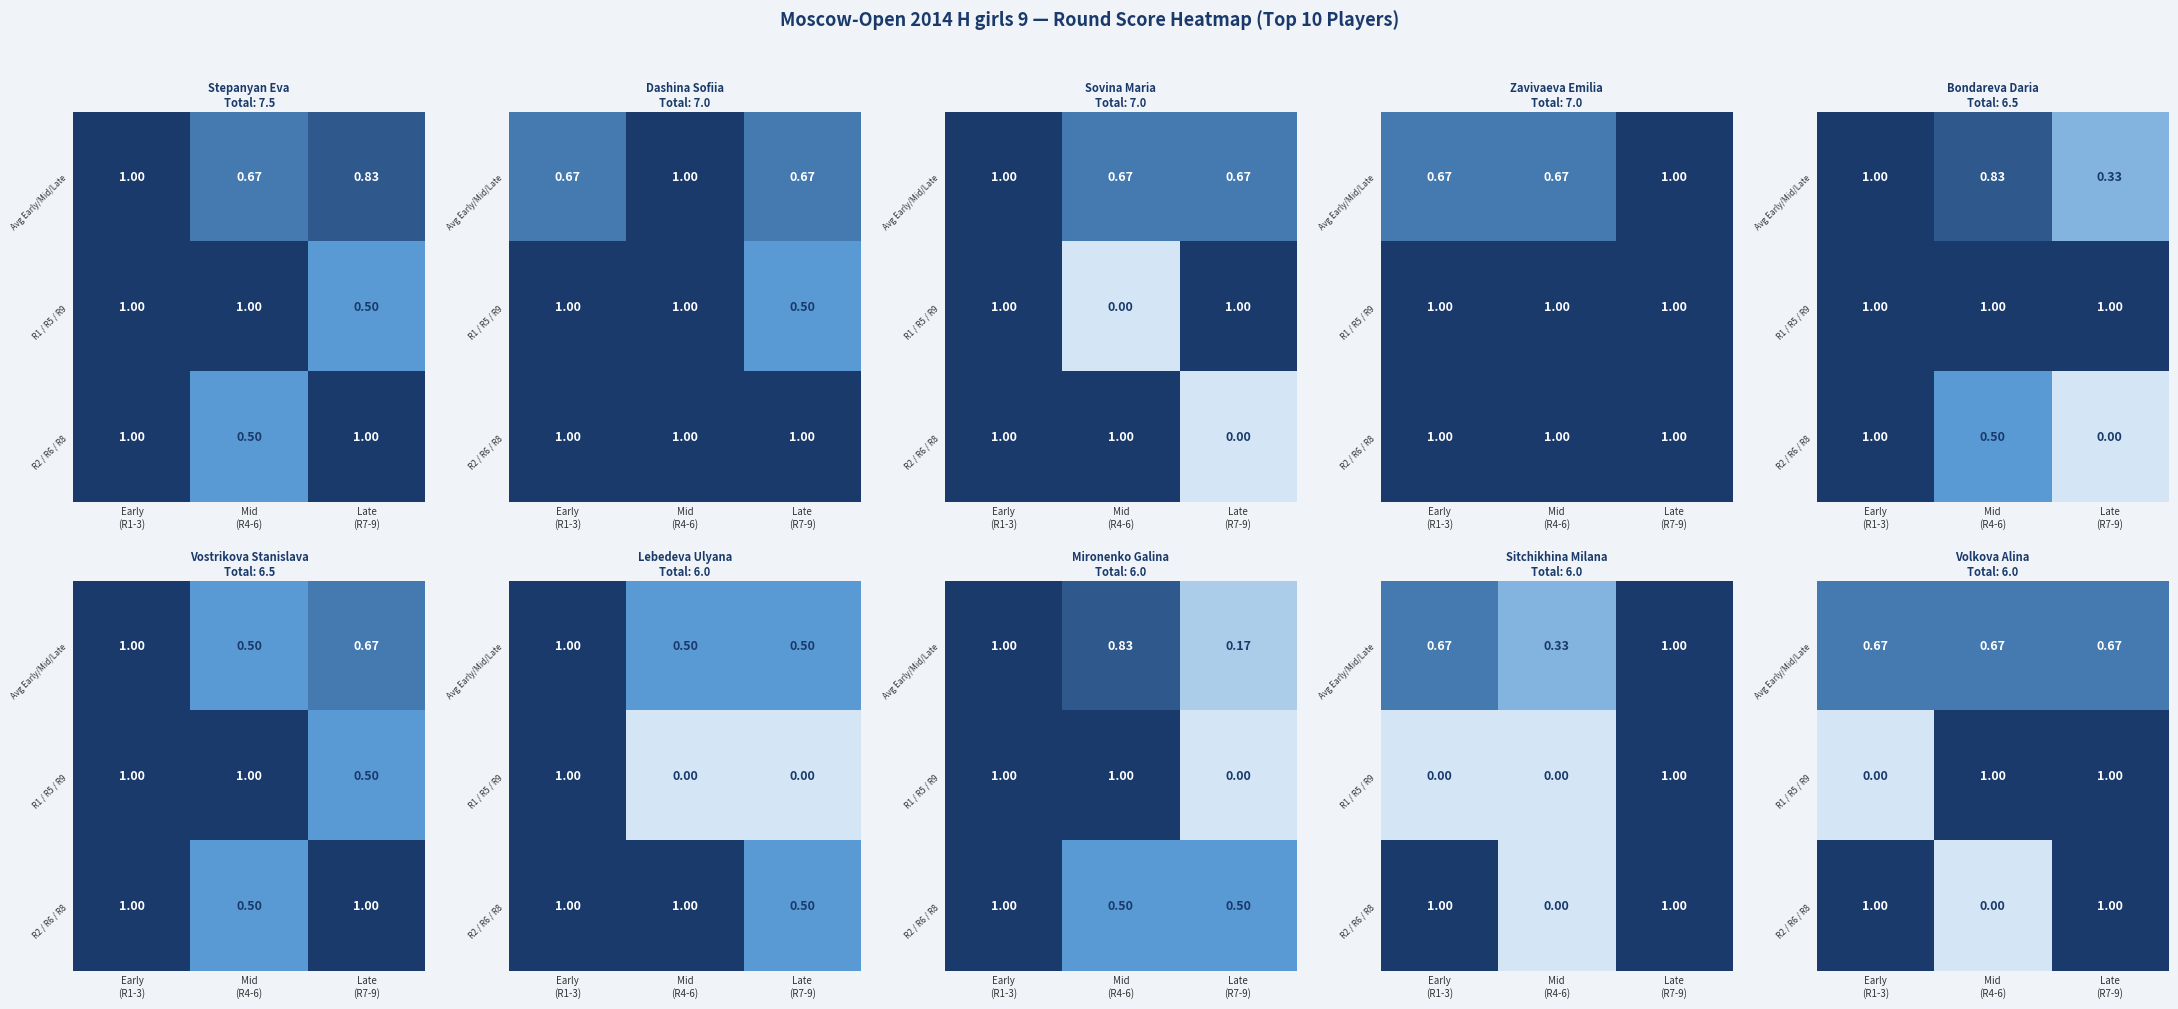

What is the difference between the highest and lowest values at Mid
(R4-6)?

1.0